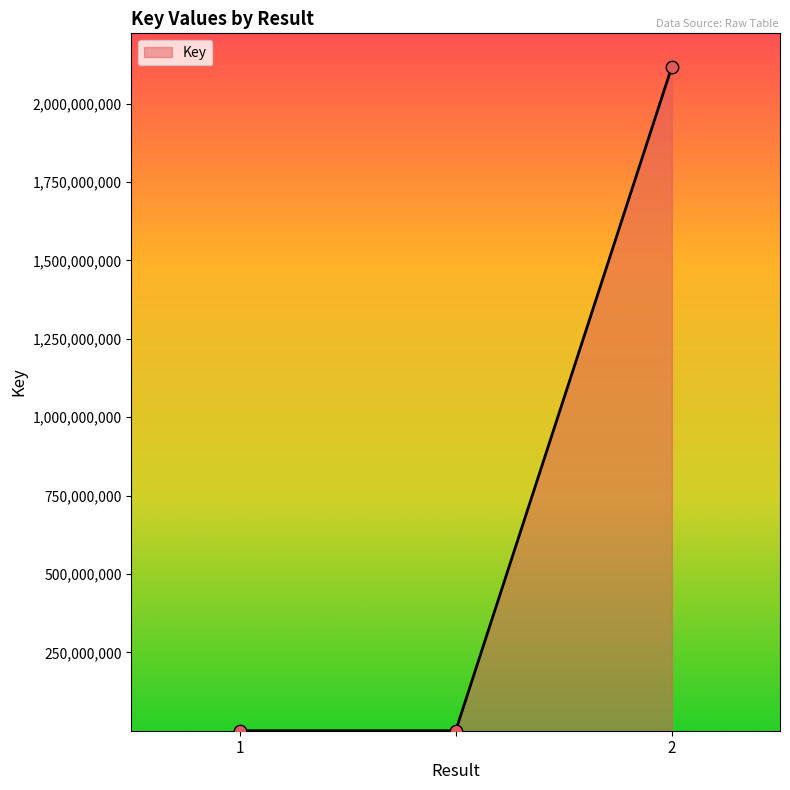

What is the difference between the maximum and minimum values?

2117872619